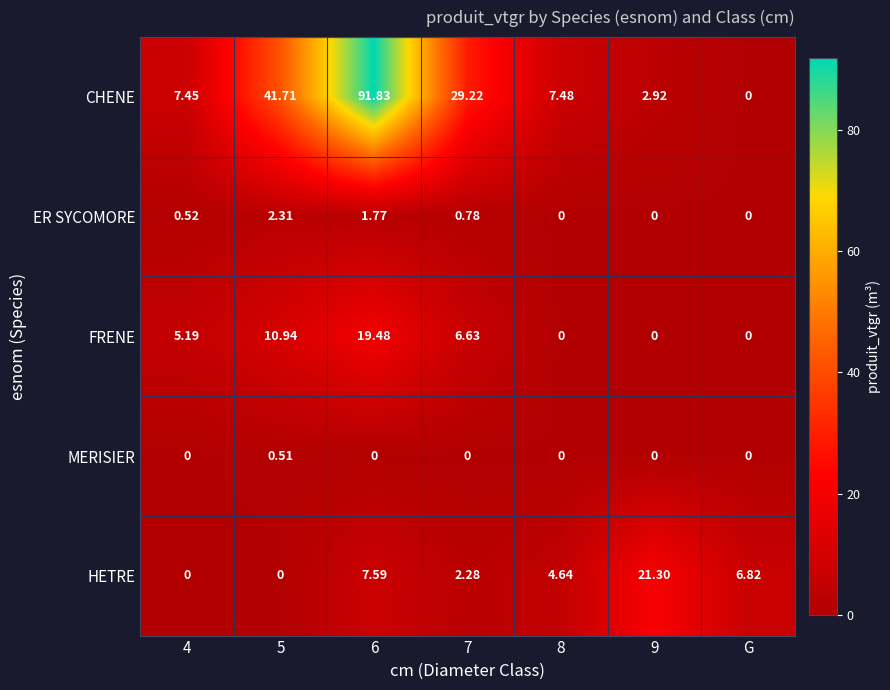

Which series has the widest spread of values?

CHENE